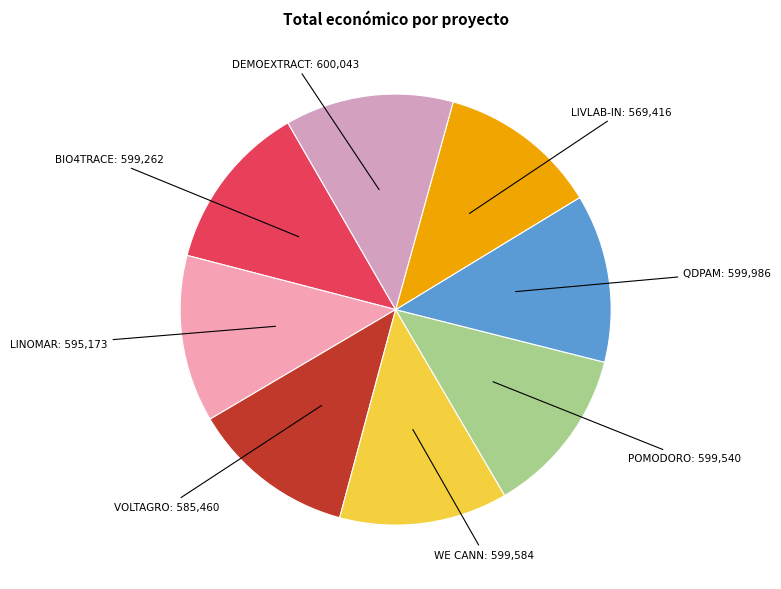

True or false: DEMOEXTRACT accounts for 13% of the total.

True